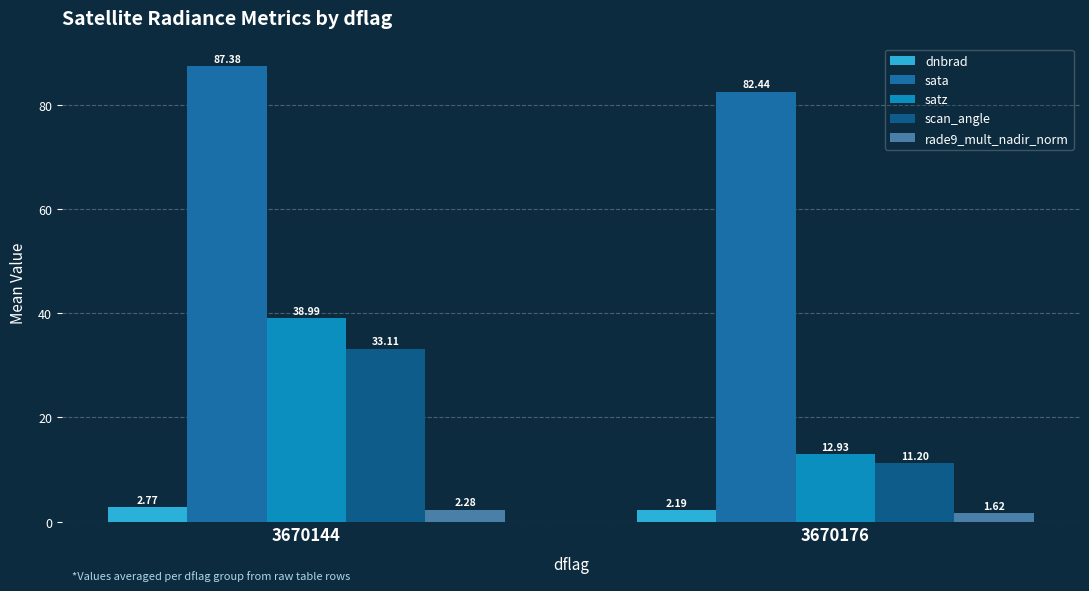

How many data points does each series have?

2